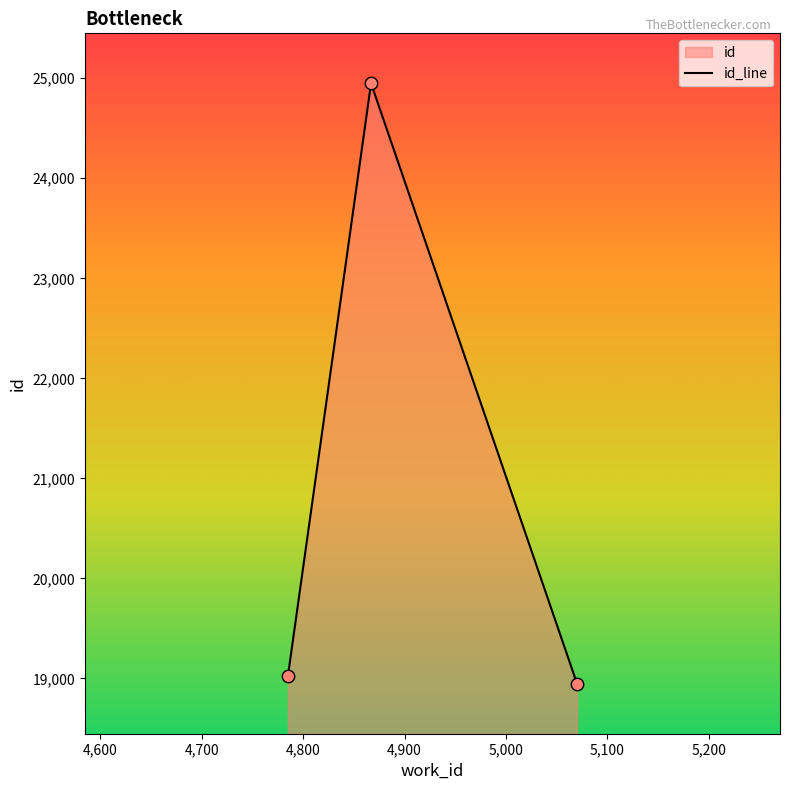

What is the greatest value displayed?

24949